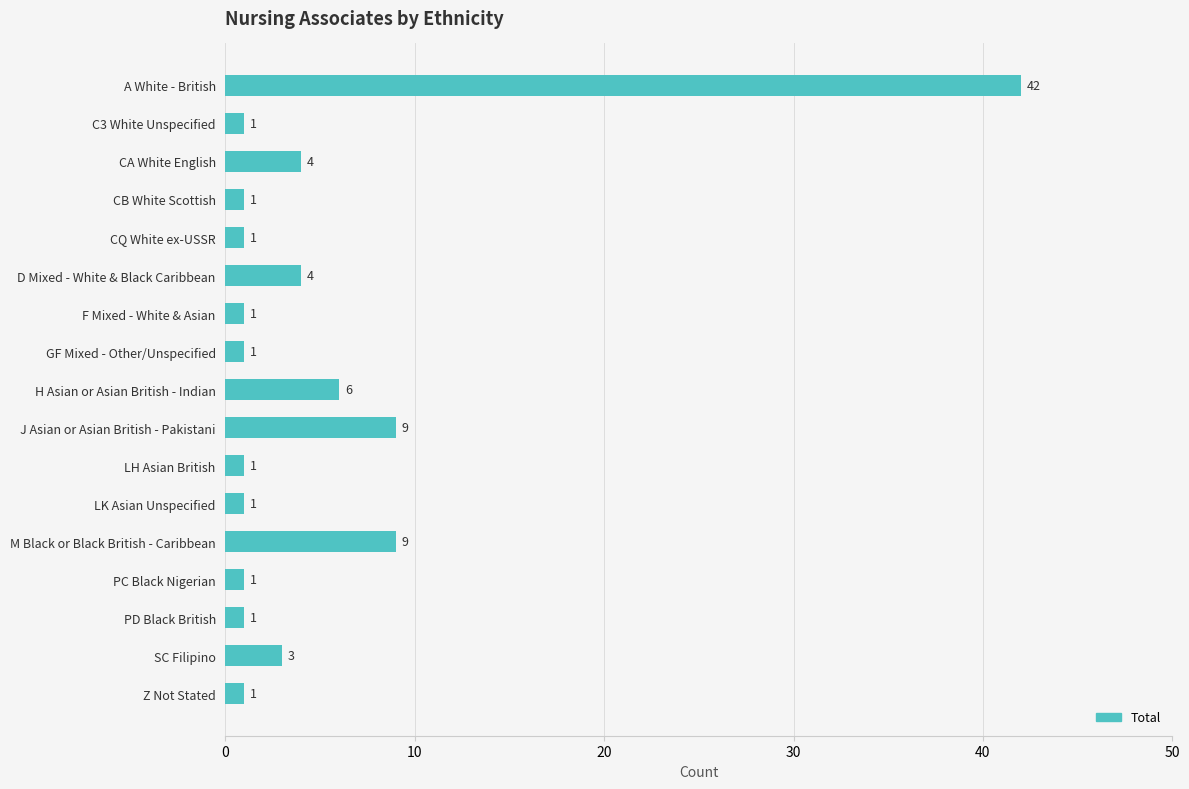

What is the maximum value shown in the chart?

42